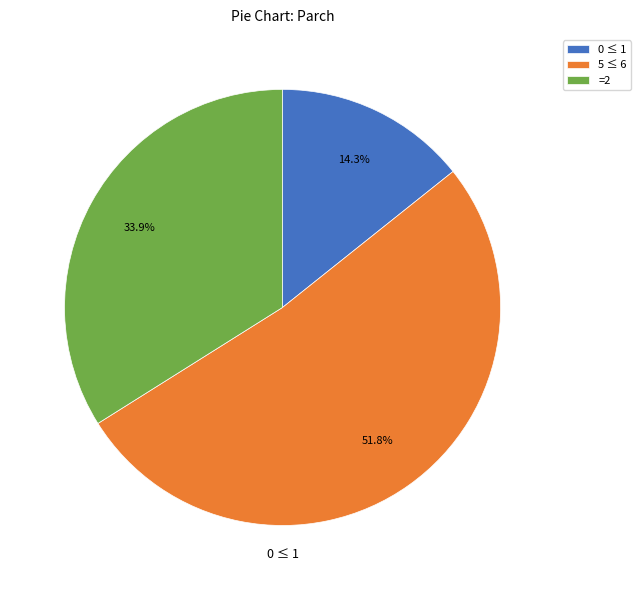

Rank the categories by value from highest to lowest.

5 ≤ 6, =2, 0 ≤ 1